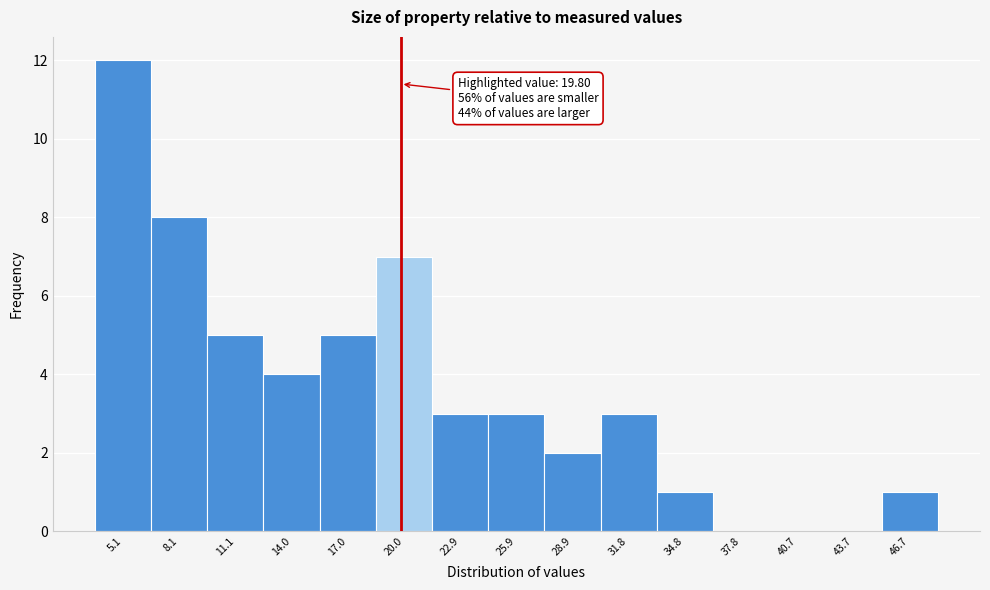

Which range on the x-axis has the tallest bar?

3.5 to 6.5